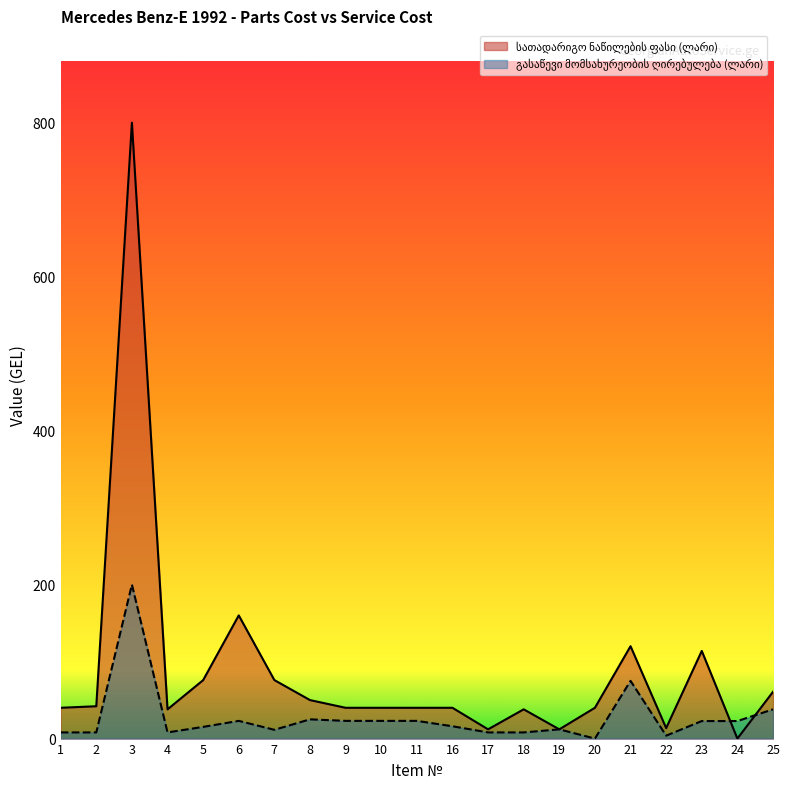

At which category is the sum across all series the highest?

3